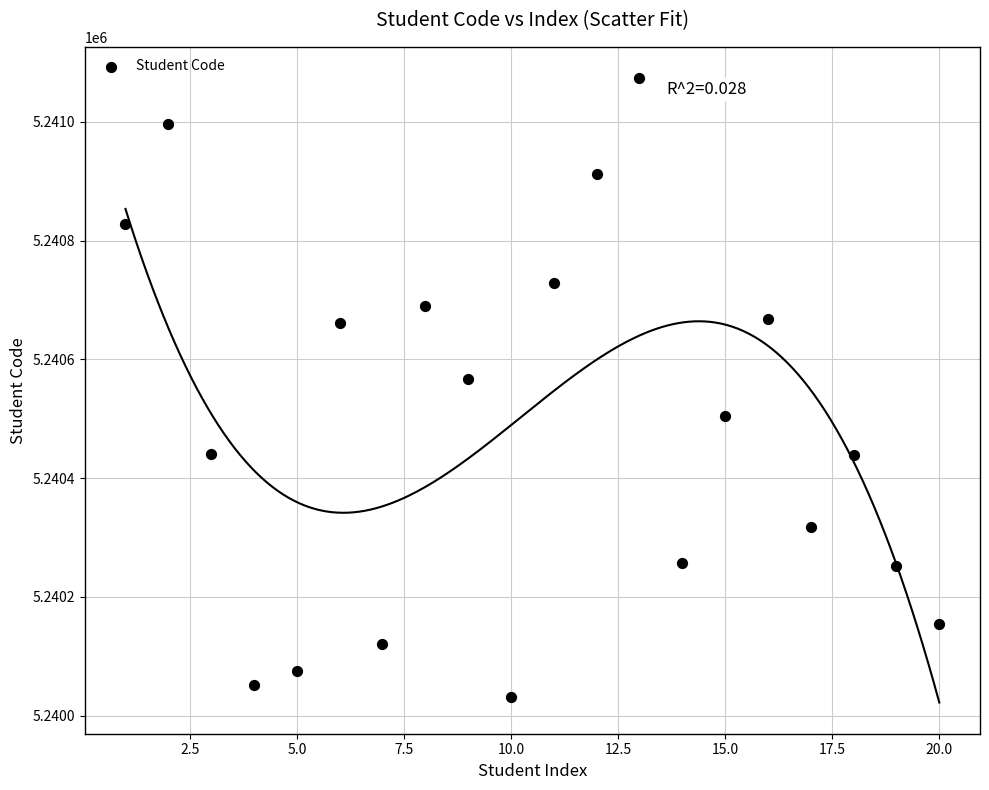

What Y value in the scatter plot is closest to 5240553?

5240567